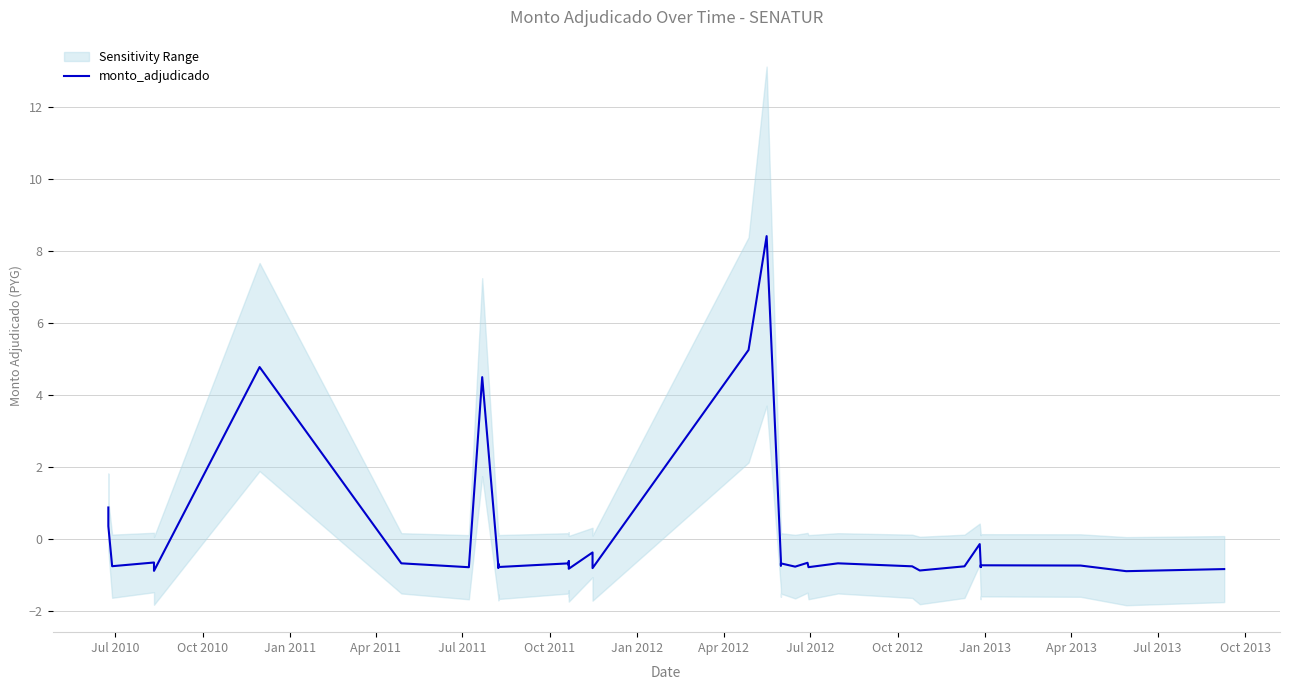

Does the chart display data point markers on the line(s)?

No